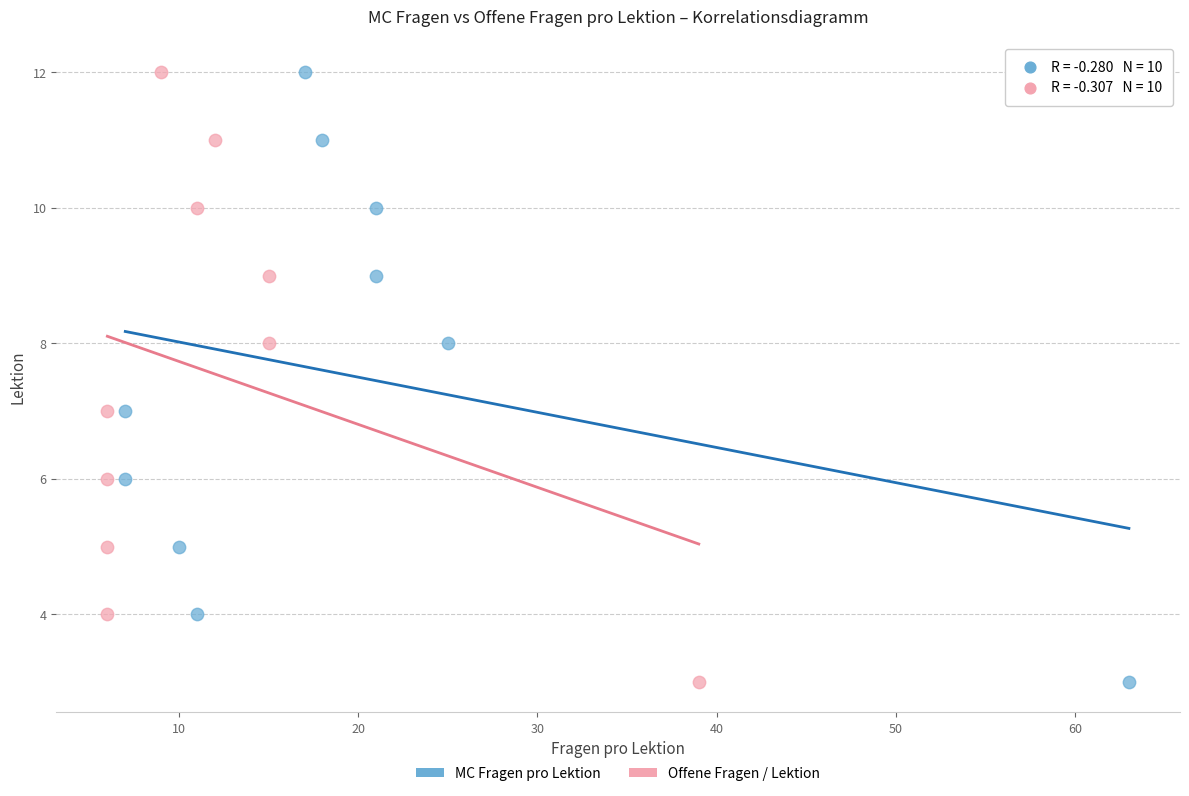

What are all the series names shown in the legend?

MC Fragen pro Lektion, Offene Fragen / Lektion